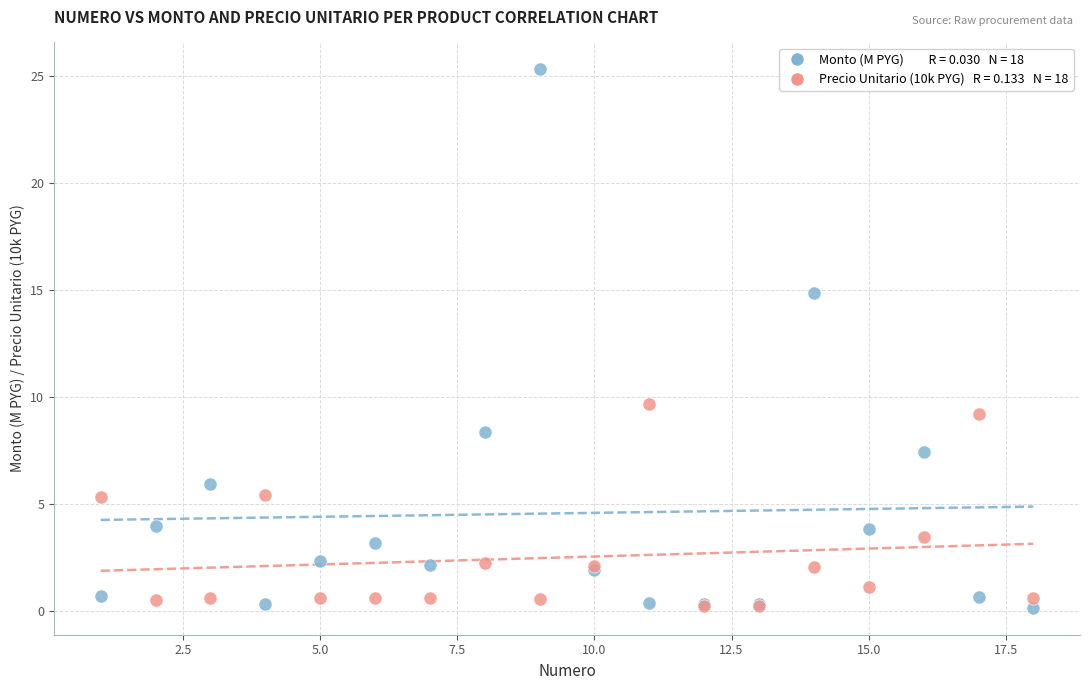

Across all series, what Y value is closest to 12?

9.7